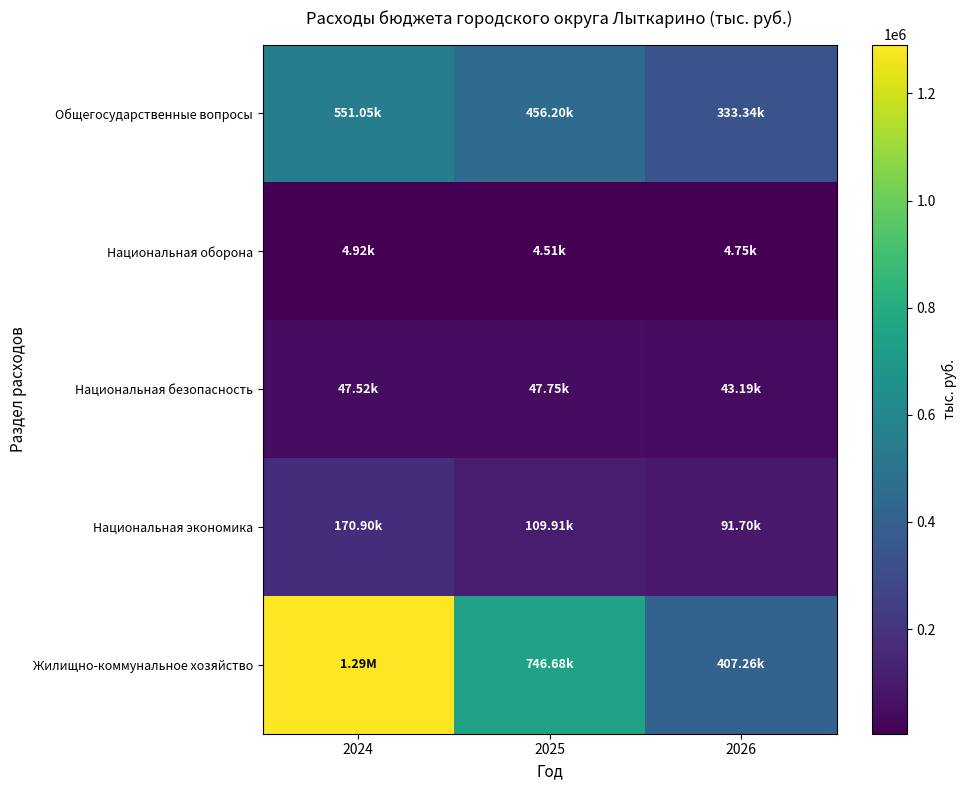

Rank the series at 2024 from lowest to highest value.

Национальная оборона, Национальная безопасность, Национальная экономика, Общегосударственные вопросы, Жилищно-коммунальное хозяйство